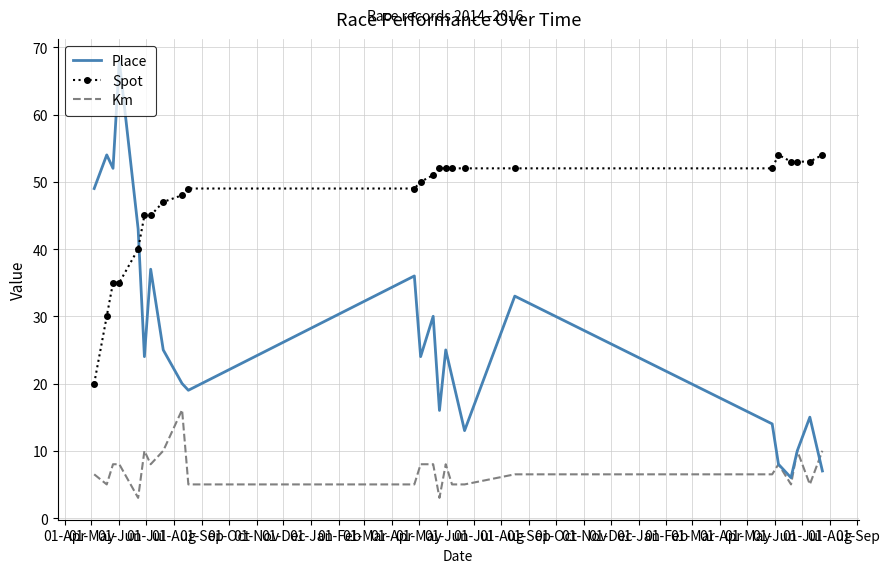

Rank the series by their average value, from highest to lowest.

Spot, Place, Km